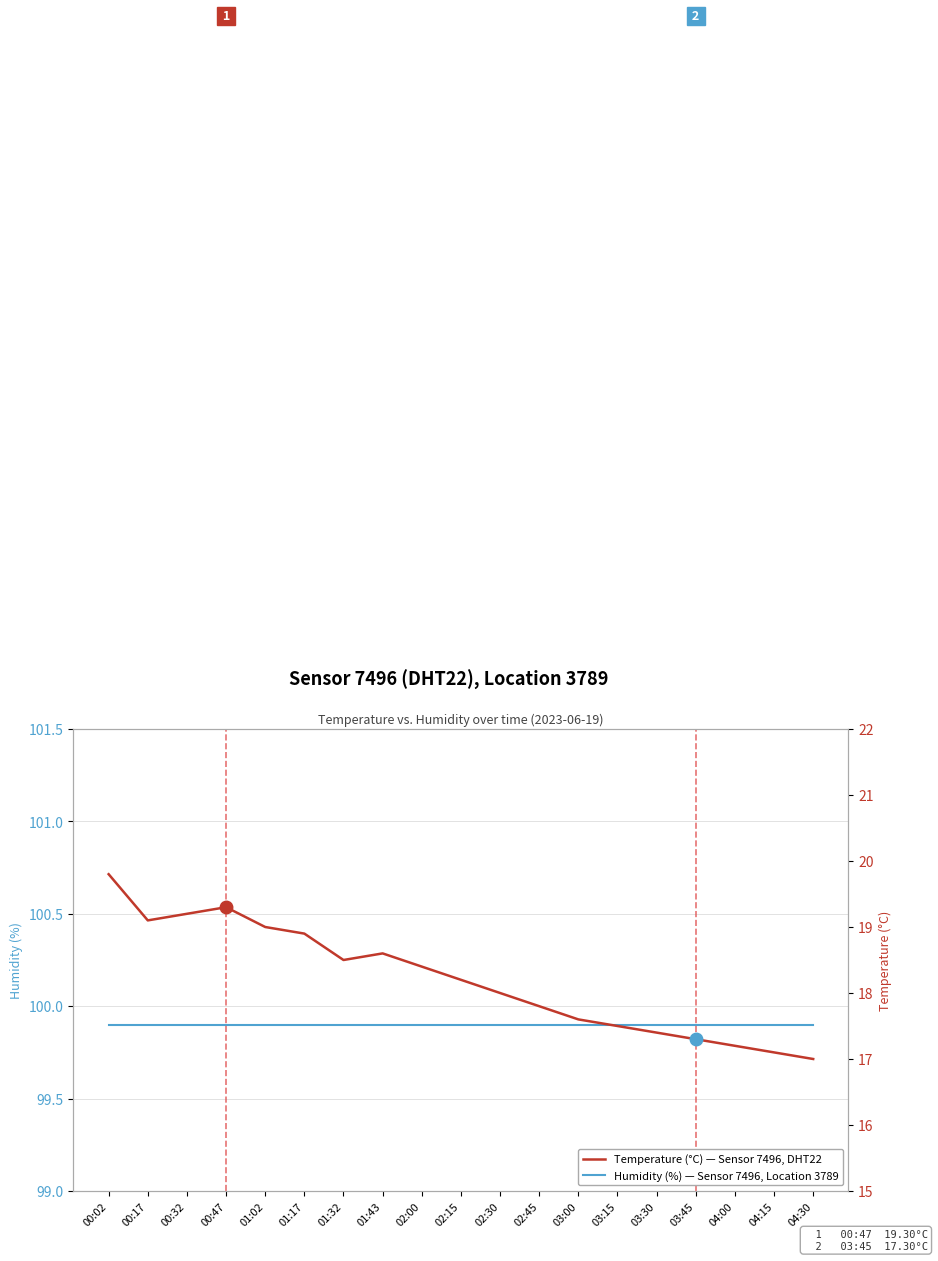

Between 02:30 and 00:02, which is larger?

02:30